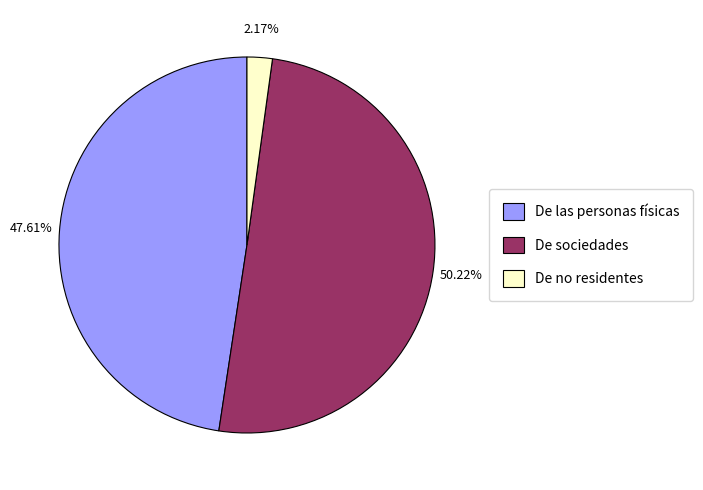

To the nearest percent, what percentage of the pie is De las personas físicas?

48%